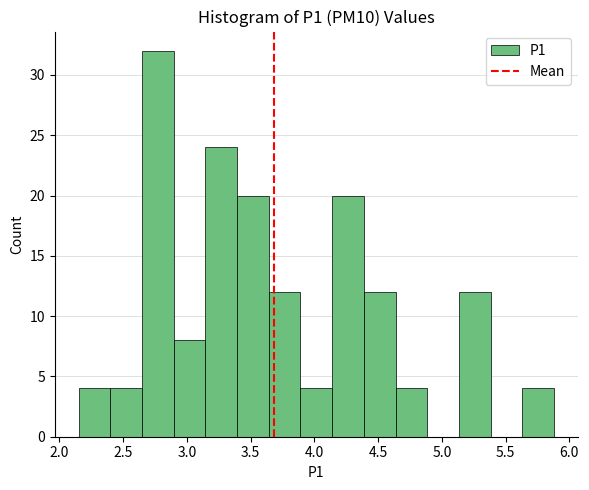

Reading left to right, transcribe this chart: for each bar, give the range it covers on the x-axis and its height. Neither the bar edges nor the heights are printed on the chart, so give them approximately, as read against the axes.

2.15 to 2.40: 4
2.40 to 2.65: 4
2.65 to 2.90: 32
2.90 to 3.15: 8
3.15 to 3.40: 24
3.40 to 3.65: 20
3.65 to 3.90: 12
3.90 to 4.15: 4
4.15 to 4.40: 20
4.40 to 4.65: 12
4.65 to 4.90: 4
4.90 to 5.15: 0
5.15 to 5.40: 12
5.40 to 5.65: 0
5.65 to 5.90: 4